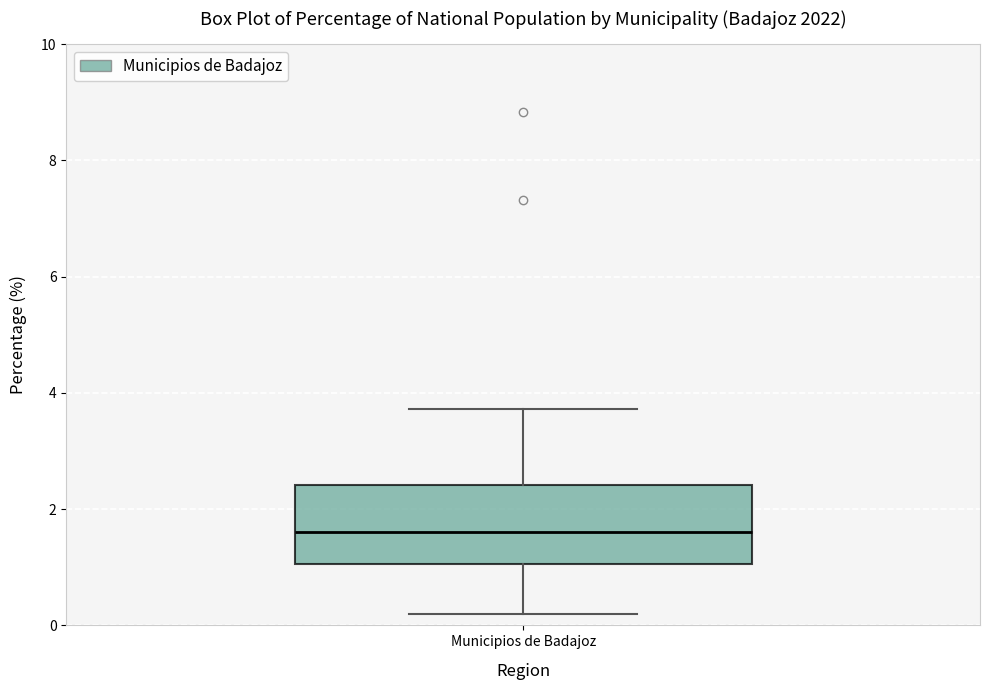

Where is the upper edge of the box for Municipios de Badajoz on the y-axis? The values are not printed on the chart, so give them approximately, as read against the axis.

2.4